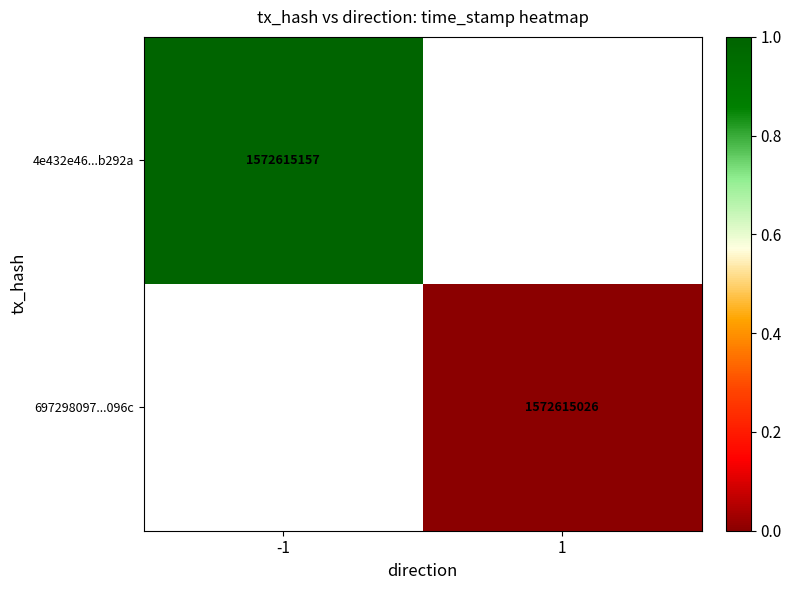

Which has a higher value, 1 or -1?

-1